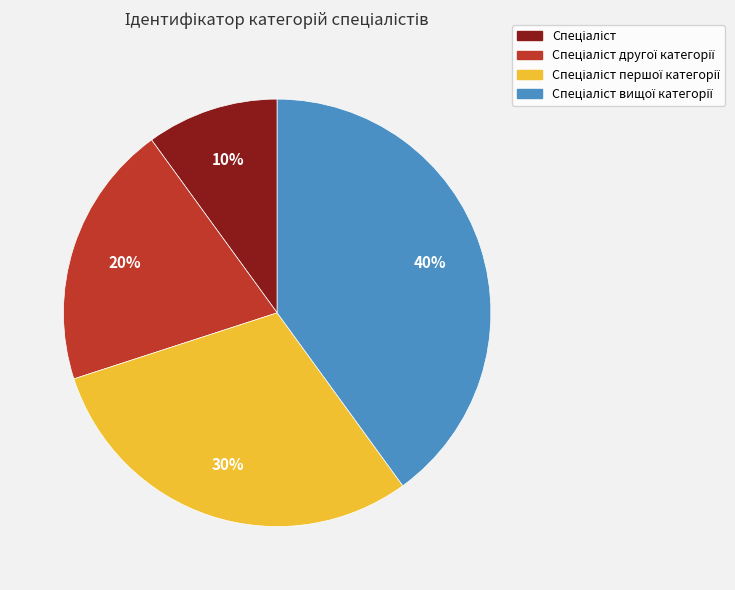

Does any single category account for the majority?

No